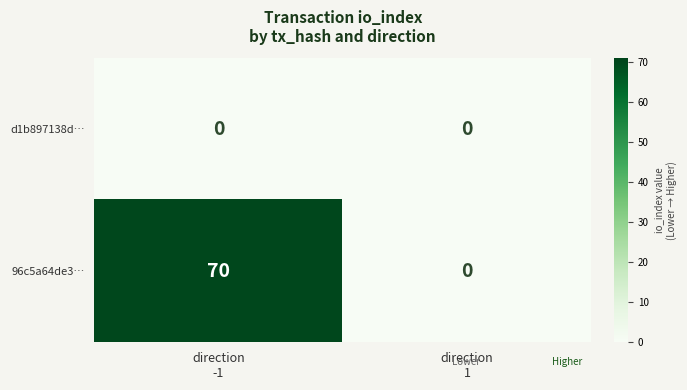

Reading left to right, transcribe all the data shown in this chart.

d1b897138d…: 0	0
96c5a64de3…: 70	0